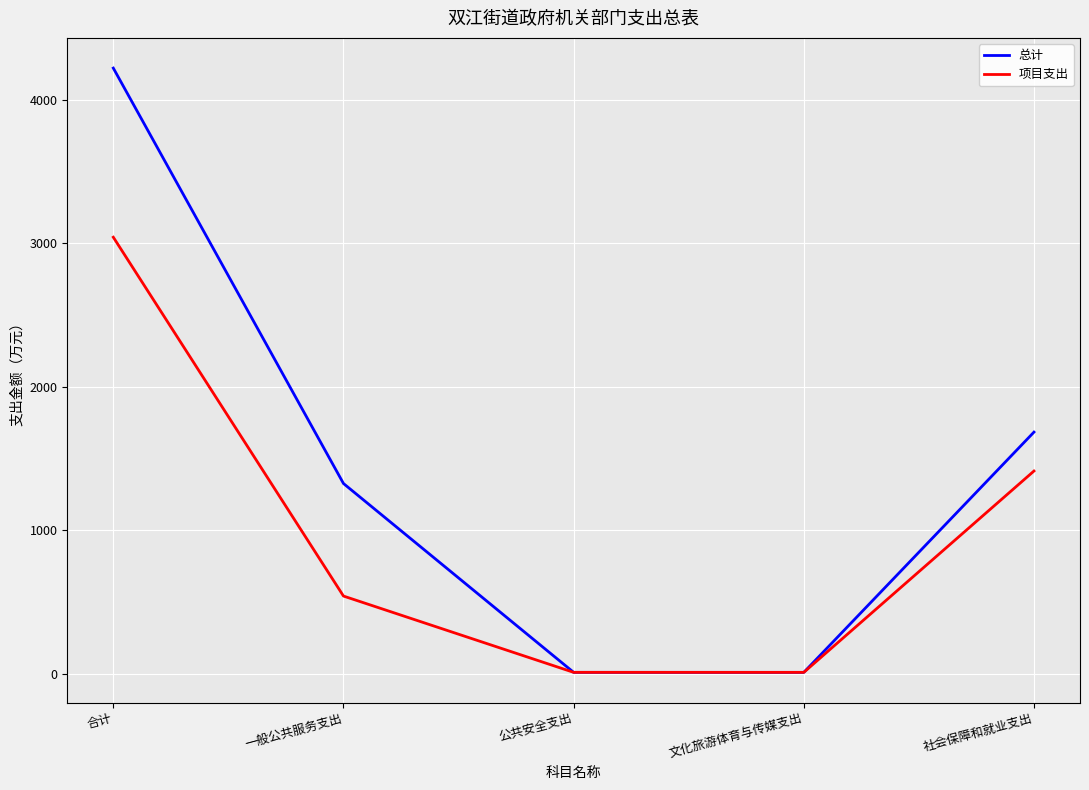

The 项目支出 series shows 4408.3 at 合计. True or false?

False